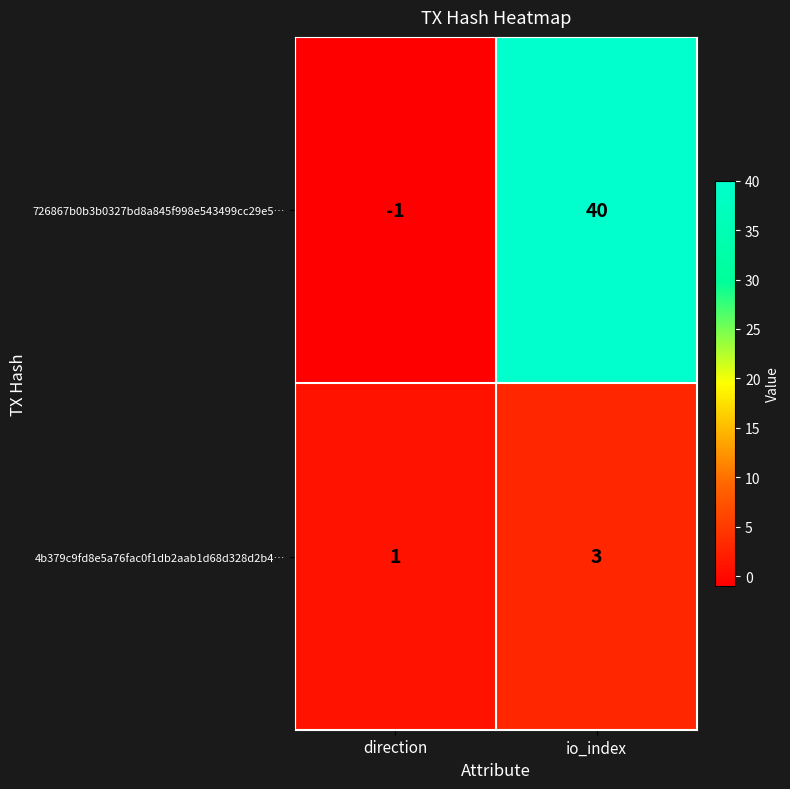

Which series changed the most between direction and io_index?

726867b0b3b0327bd8a845f998e543499cc29e5…